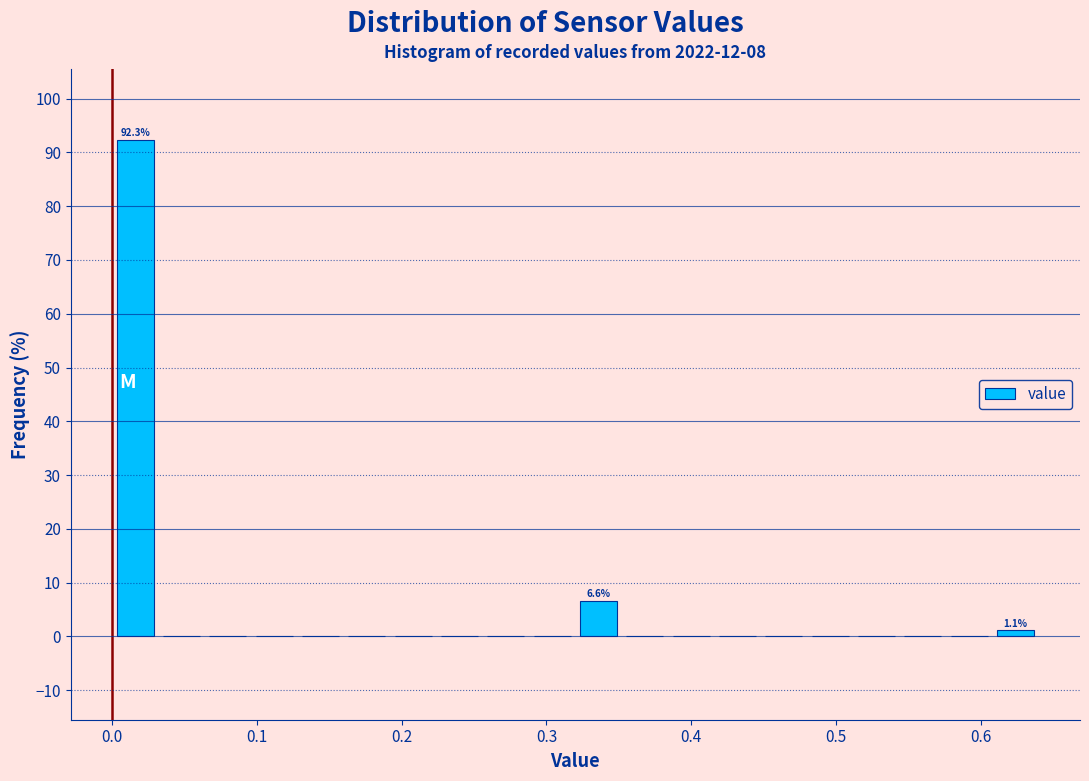

Around what value on the x-axis is the tallest bar? Give the approximate position of its centre, as read against the axis.

0.02